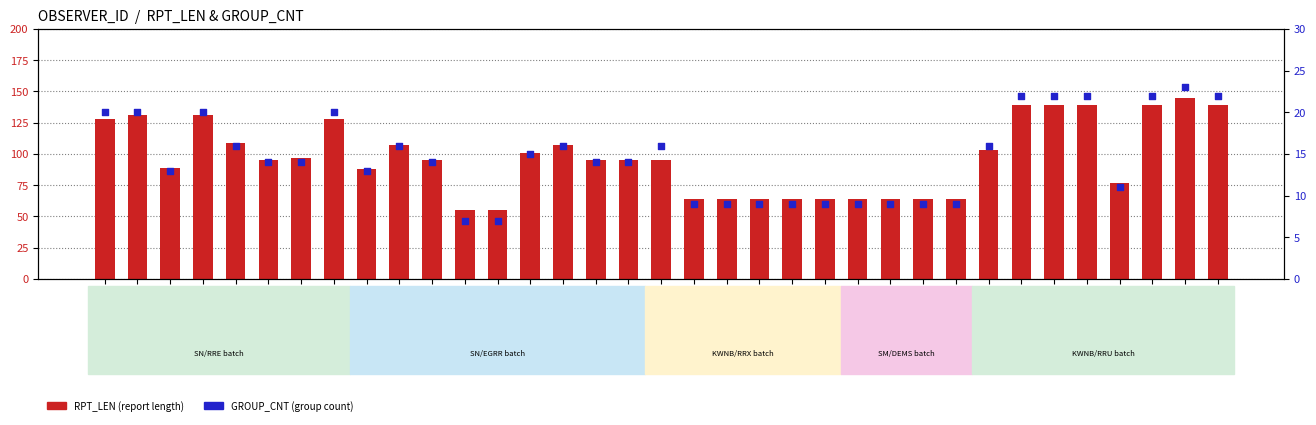

Which series has the largest Y range (max minus min)?

RPT_LEN